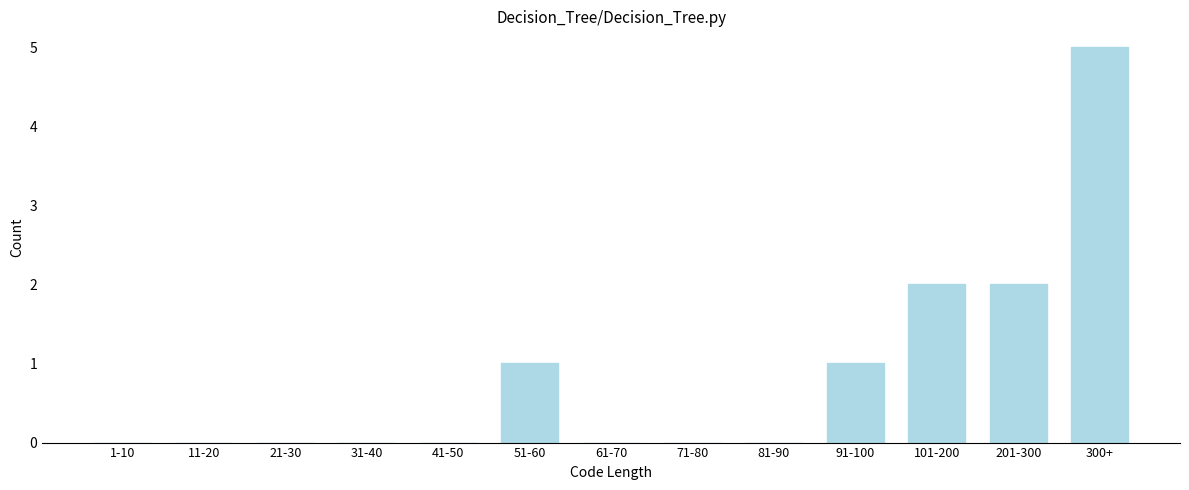

Reading left to right, transcribe all the data shown in this chart.

1-10=0	11-20=0	21-30=0	31-40=0	41-50=0	51-60=1	61-70=0	71-80=0	81-90=0	91-100=1	101-200=2	201-300=2	300+=5